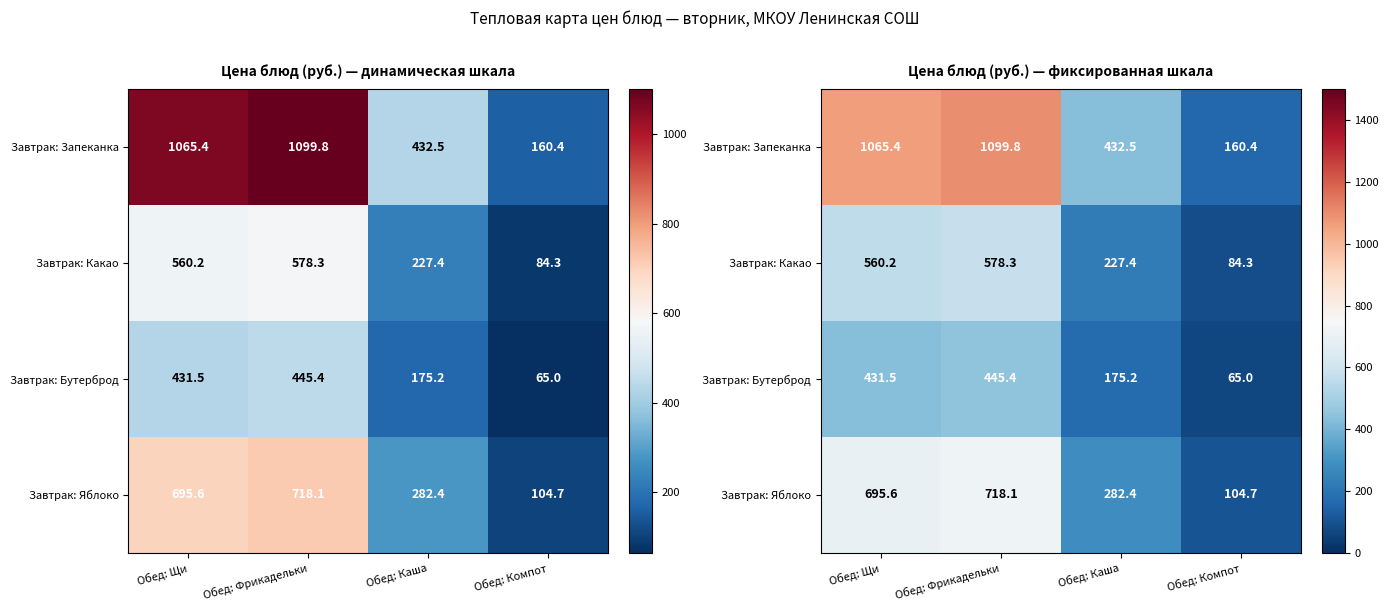

At which label does Завтрак: Яблоко first exceed 695?

Обед: Щи